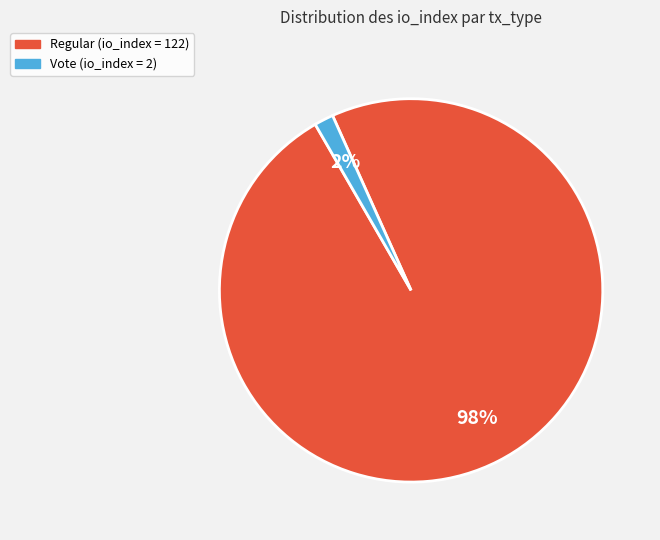

Is there any slice that represents more than half of the pie?

Yes